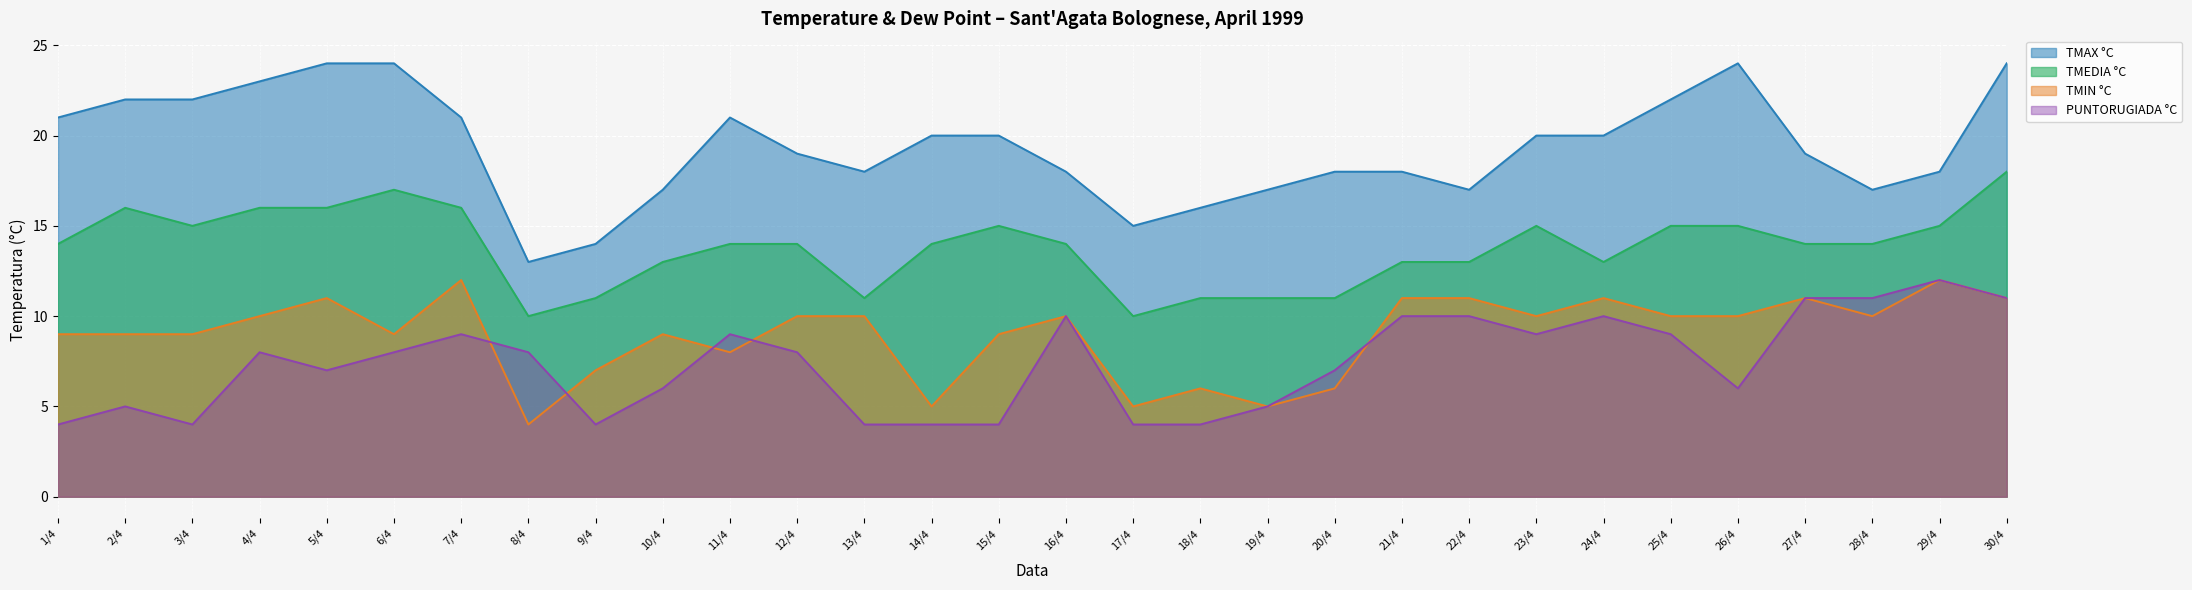

True or false: TMAX °C and PUNTORUGIADA °C cross at least once.

False